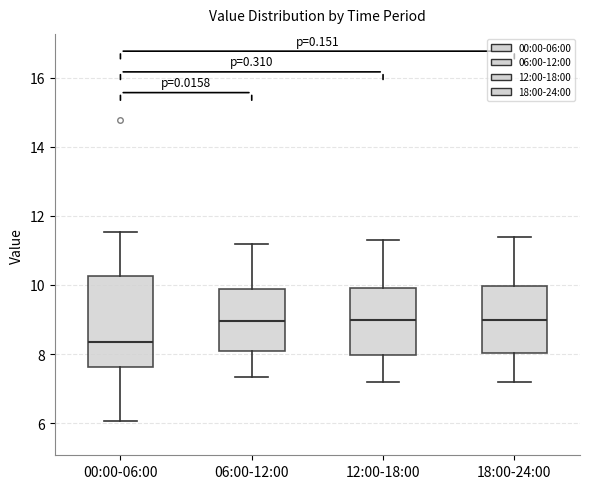

Reading left to right, transcribe this box plot: for each box, give where its median line is, the range the box spans, and where its two whiskers end, as read against the y-axis. The values are not printed on the chart, so give them approximately, as read against the axis.

00:00-06:00: median 8.4, box 7.6 to 10.2, whiskers 6.0 to 11.6
06:00-12:00: median 9.0, box 8.0 to 9.8, whiskers 7.4 to 11.2
12:00-18:00: median 9.0, box 8.0 to 10.0, whiskers 7.2 to 11.4
18:00-24:00: median 9.0, box 8.0 to 10.0, whiskers 7.2 to 11.4